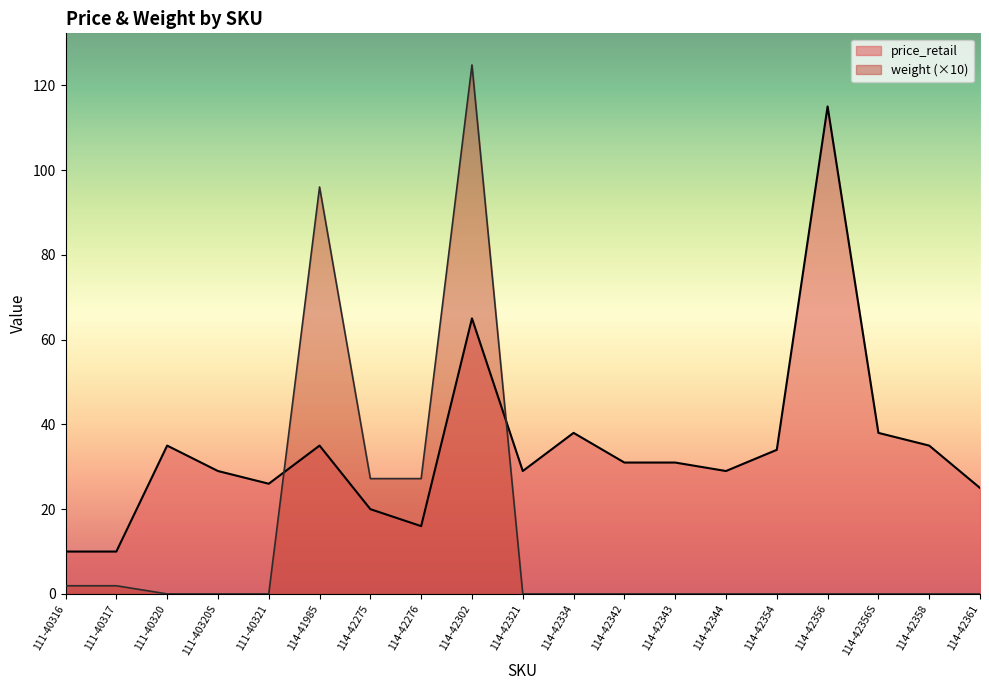

At which label is weight closest to 62?

114-41985